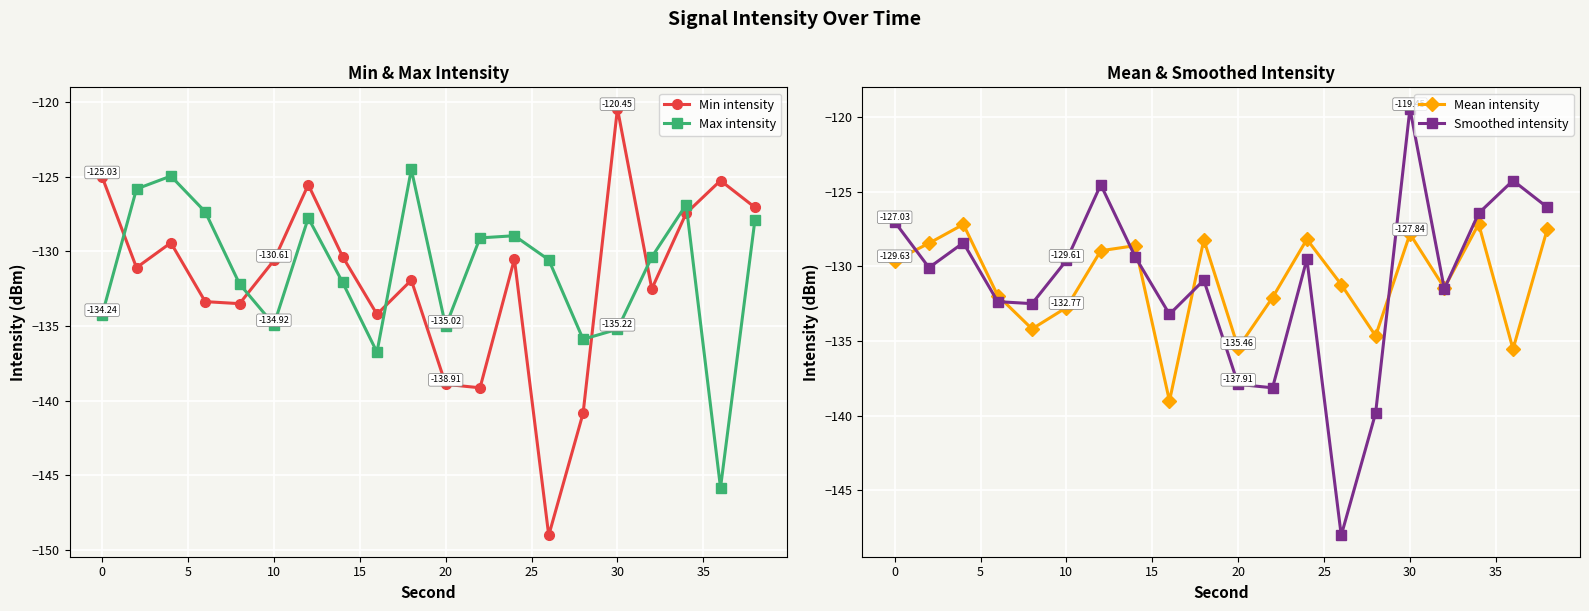

True or false: Mean intensity has more than 0 points higher than both neighbors.

True